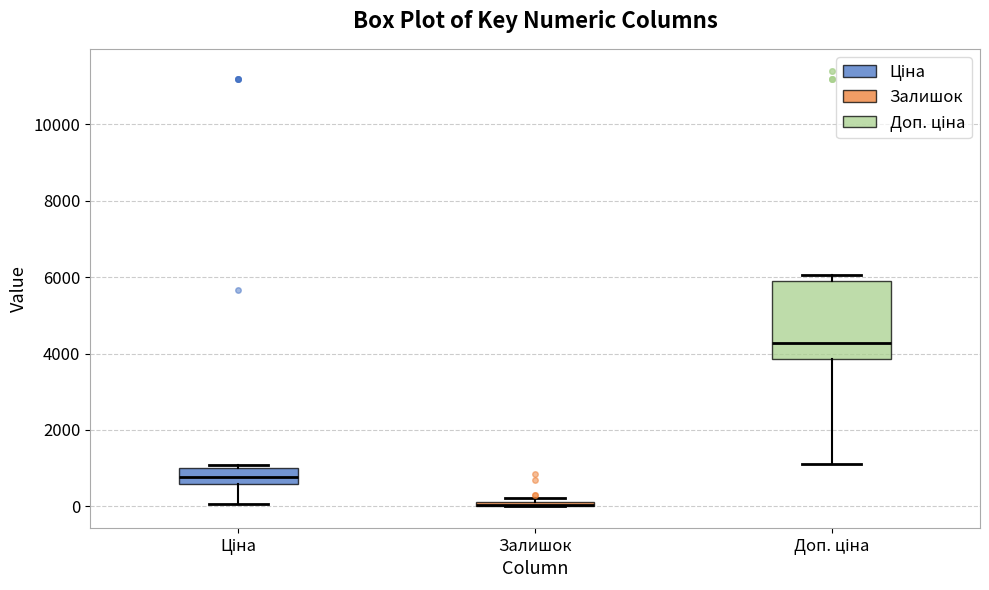

Where does the median line of the box for Ціна sit on the y-axis? The values are not printed on the chart, so give them approximately, as read against the axis.

800